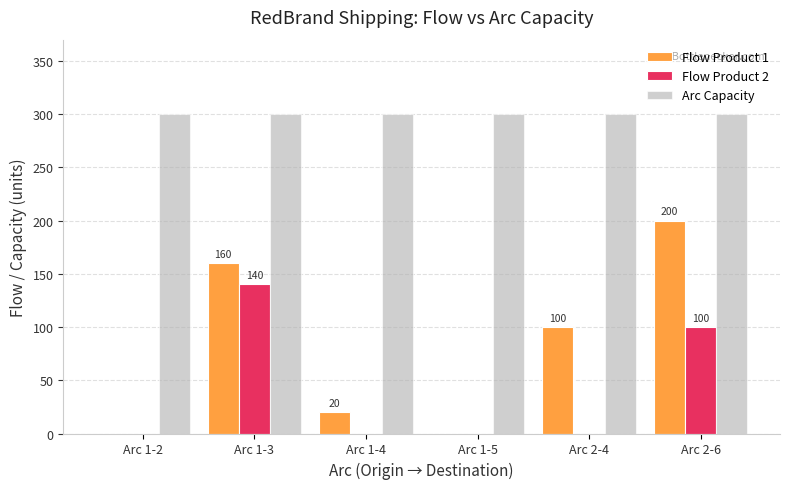

Is the value of Arc Capacity at Arc 1-3 greater than the value of Flow Product 2 at Arc 1-5?

Yes